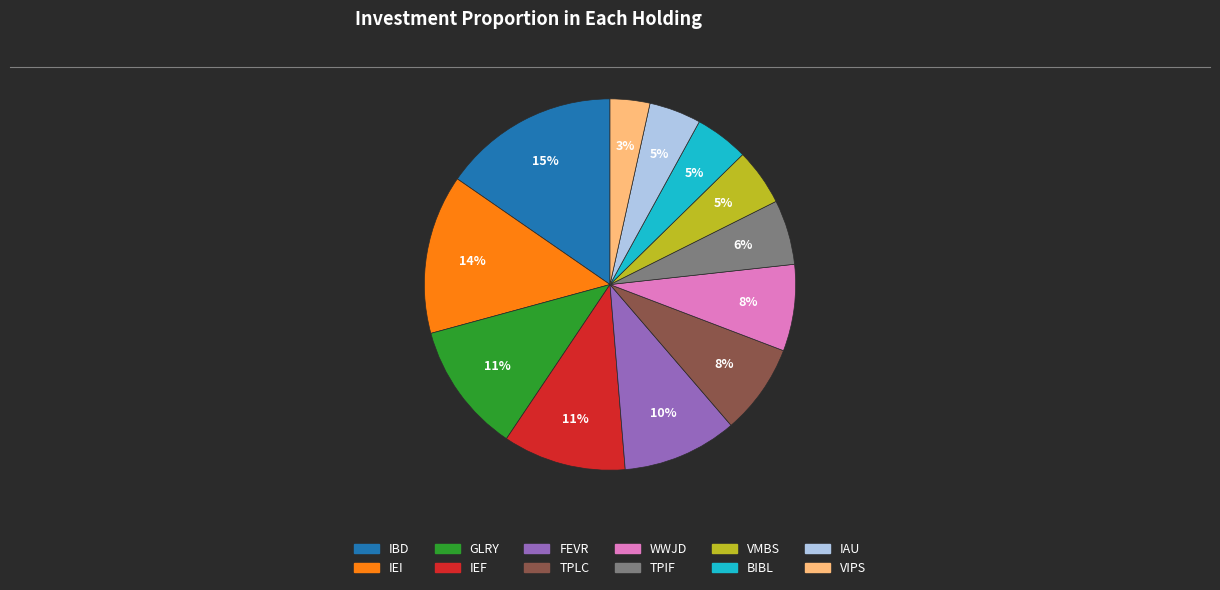

What is the largest slice in the pie chart?

IBD